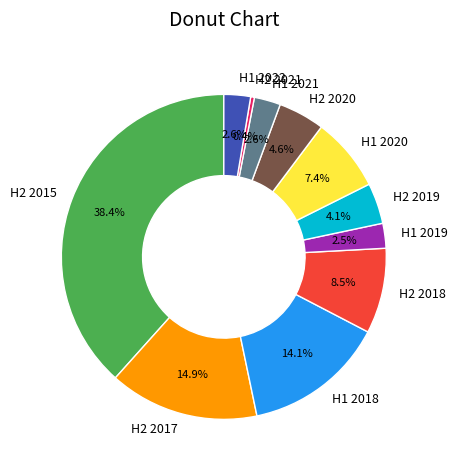

To the nearest percent, what is the combined percentage of H2 2015 and H1 2022?

41%